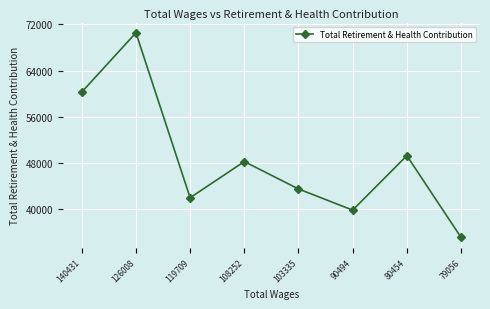

What is the sum of the values at 140431 and 119709?

102308